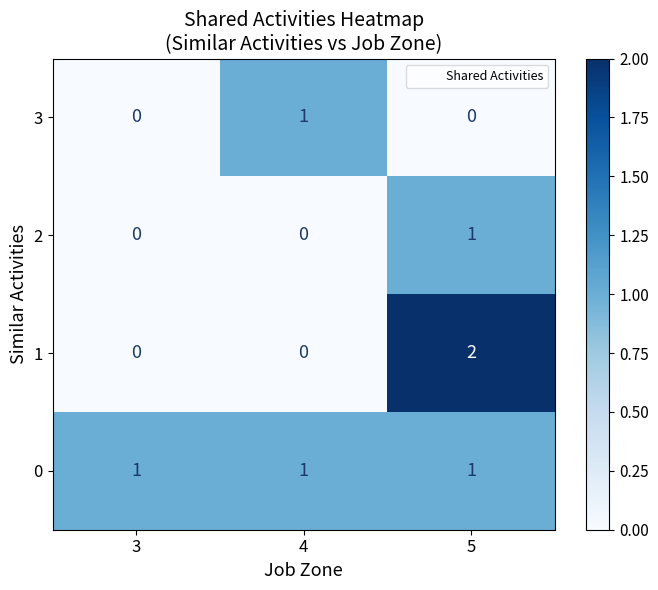

Is it true that 1 equals -1 at 4?

False